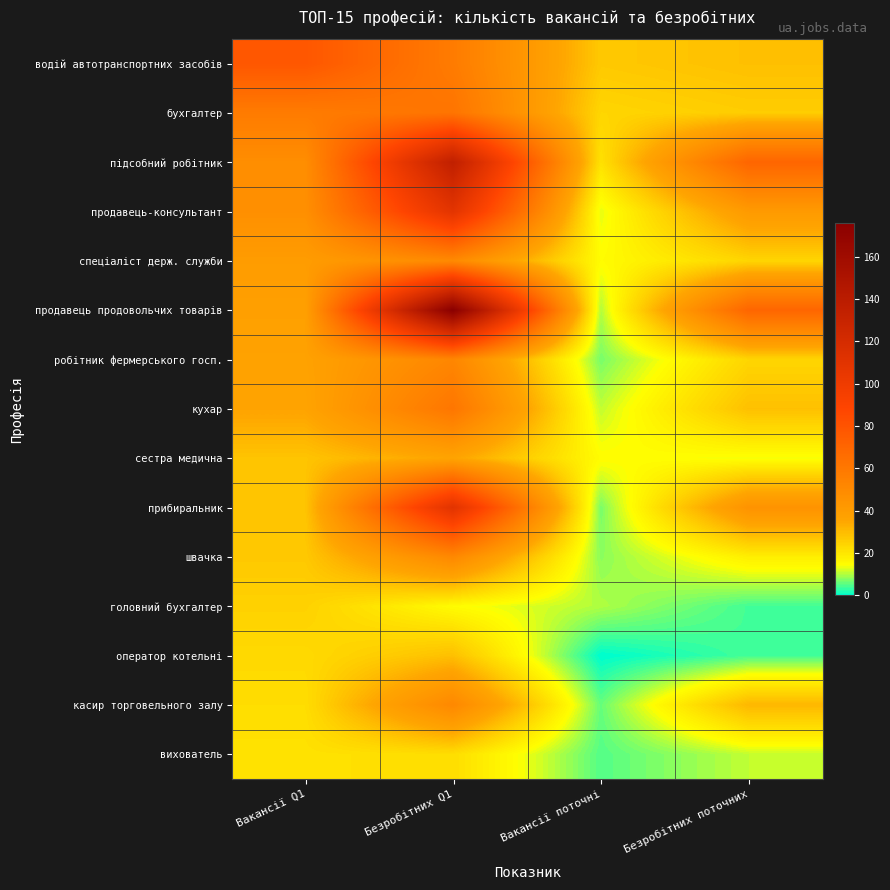

Reading left to right, list all the values displayed in this chart.

водій автотранспортних засобів: Вакансії Q1=78	Безробітних Q1=58	Вакансії поточні=27	Безробітних поточних=29
бухгалтер: Вакансії Q1=58	Безробітних Q1=62	Вакансії поточні=24	Безробітних поточних=26
підсобний робітник: Вакансії Q1=48	Безробітних Q1=135	Вакансії поточні=21	Безробітних поточних=70
продавець-консультант: Вакансії Q1=47	Безробітних Q1=109	Вакансії поточні=13	Безробітних поточних=41
спеціаліст держ. служби: Вакансії Q1=40	Безробітних Q1=50	Вакансії поточні=15	Безробітних поточних=24
продавець продовольчих товарів: Вакансії Q1=38	Безробітних Q1=176	Вакансії поточні=10	Безробітних поточних=70
робітник фермерського госп.: Вакансії Q1=37	Безробітних Q1=52	Вакансії поточні=7	Безробітних поточних=24
кухар: Вакансії Q1=36	Безробітних Q1=61	Вакансії поточні=11	Безробітних поточних=29
сестра медична: Вакансії Q1=28	Безробітних Q1=36	Вакансії поточні=15	Безробітних поточних=14
прибиральник: Вакансії Q1=28	Безробітних Q1=110	Вакансії поточні=7	Безробітних поточних=45
швачка: Вакансії Q1=27	Безробітних Q1=51	Вакансії поточні=8	Безробітних поточних=18
головний бухгалтер: Вакансії Q1=25	Безробітних Q1=15	Вакансії поточні=10	Безробітних поточних=4
оператор котельні: Вакансії Q1=23	Безробітних Q1=29	Вакансії поточні=0	Безробітних поточних=4
касир торговельного залу: Вакансії Q1=22	Безробітних Q1=51	Вакансії поточні=6	Безробітних поточних=31
вихователь: Вакансії Q1=21	Безробітних Q1=22	Вакансії поточні=5	Безробітних поточних=11